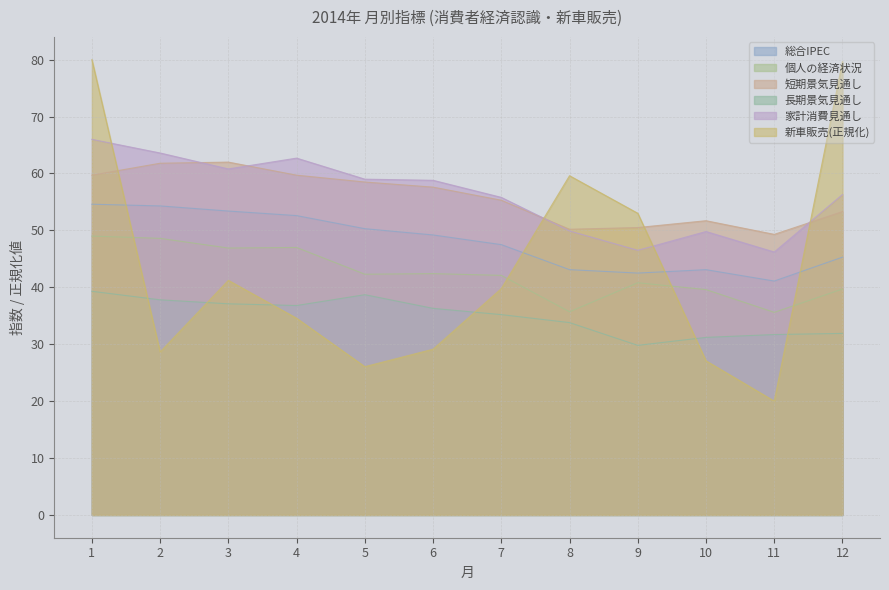

The 新車販売 series shows 27.1 at 10. True or false?

True